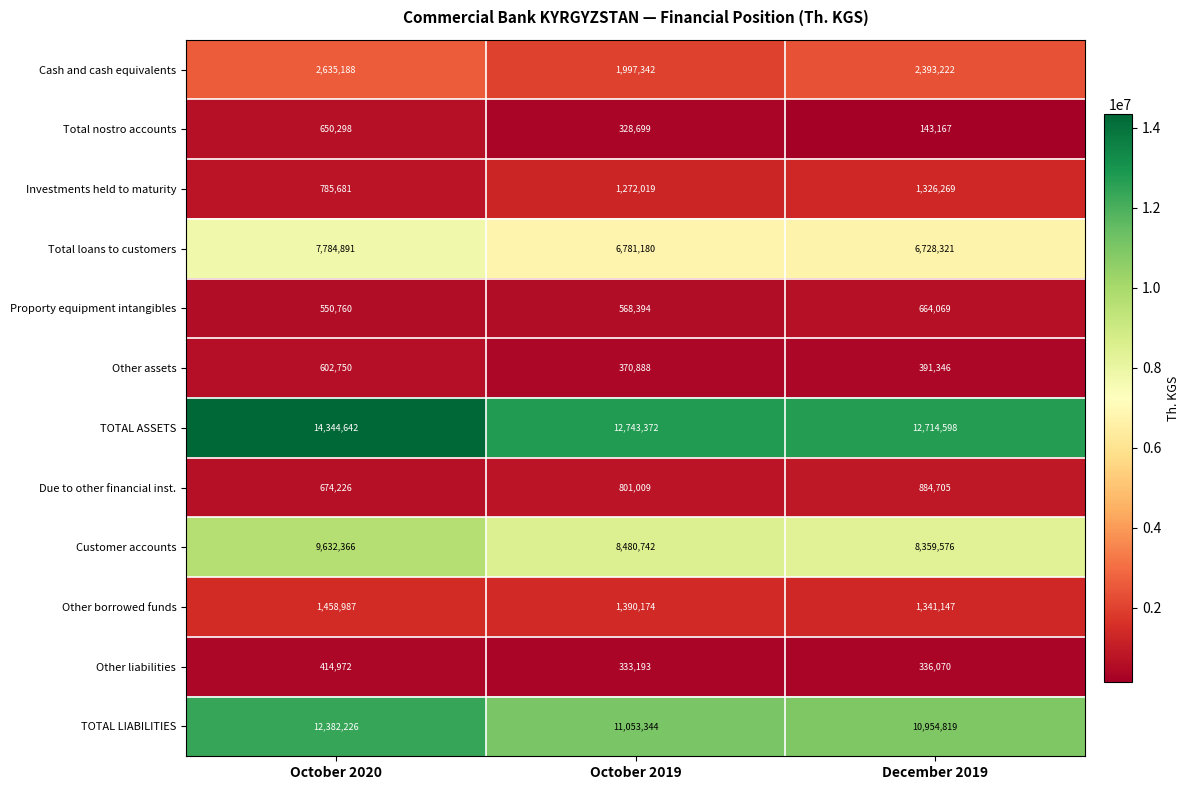

What is the sum of all Other liabilities values?

1084235